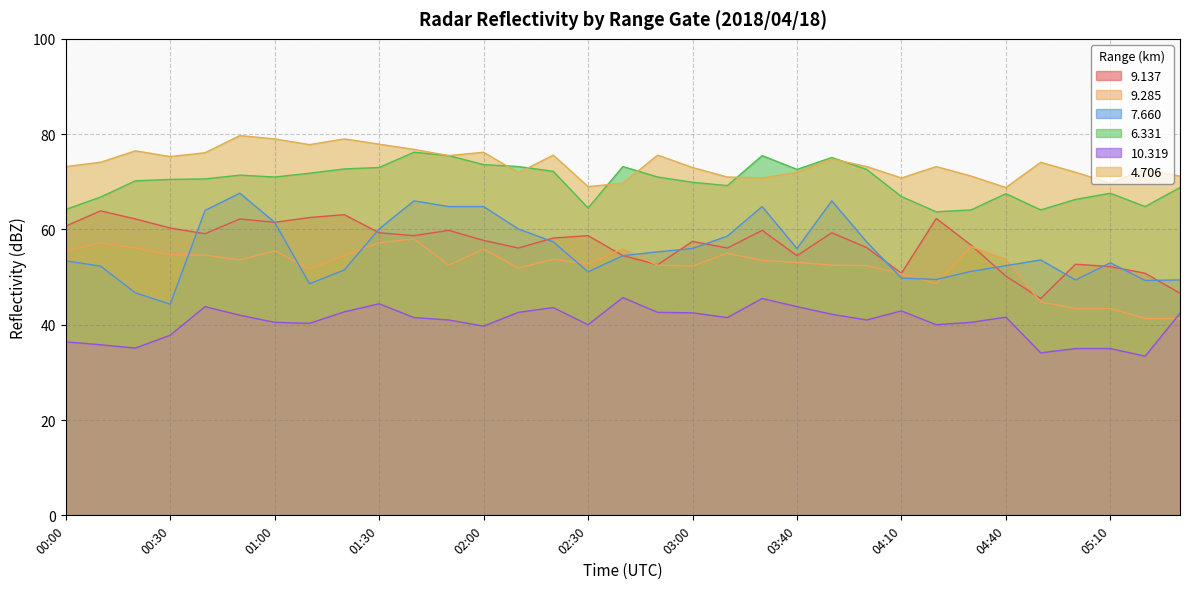

What is the label of the 23rd point from the left?

03:50